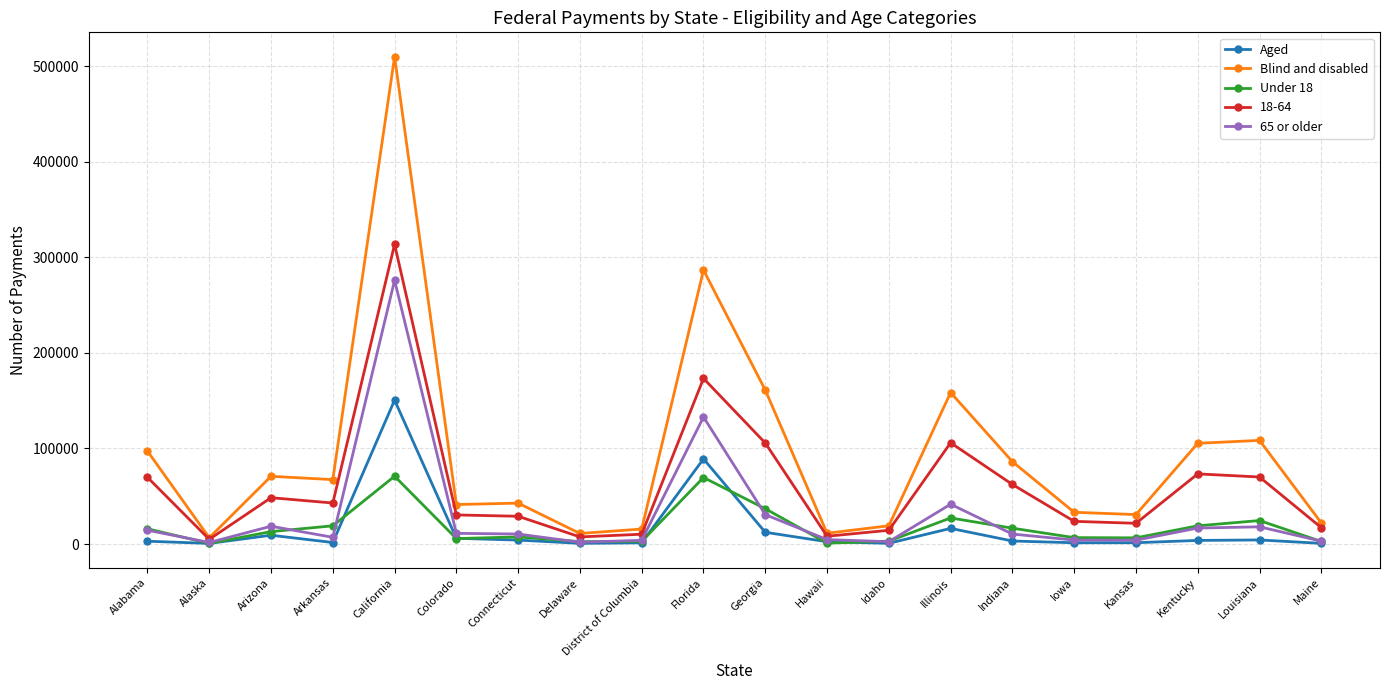

How many lines are shown in the chart?

5